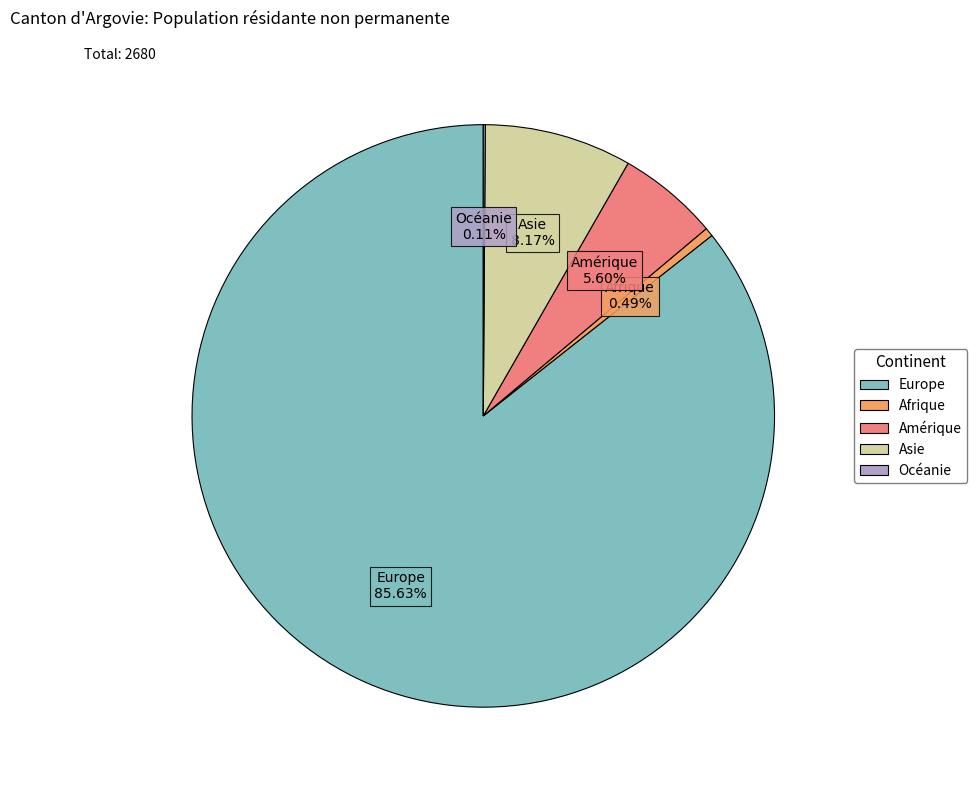

Combined, do Afrique and Asie account for over 50%?

No